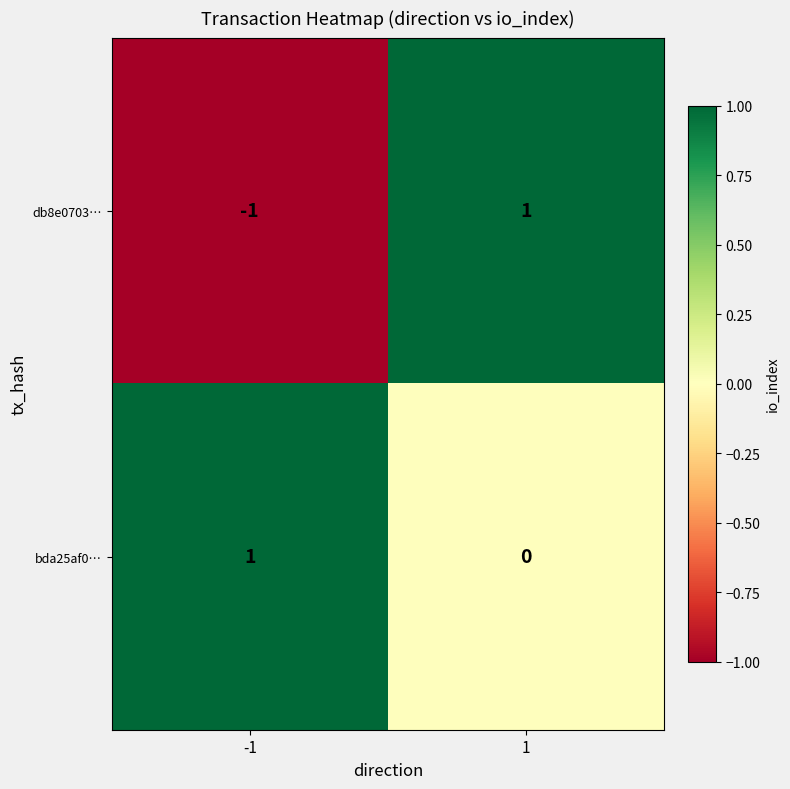

Is it true that bda25af0… equals -1 at 1?

False